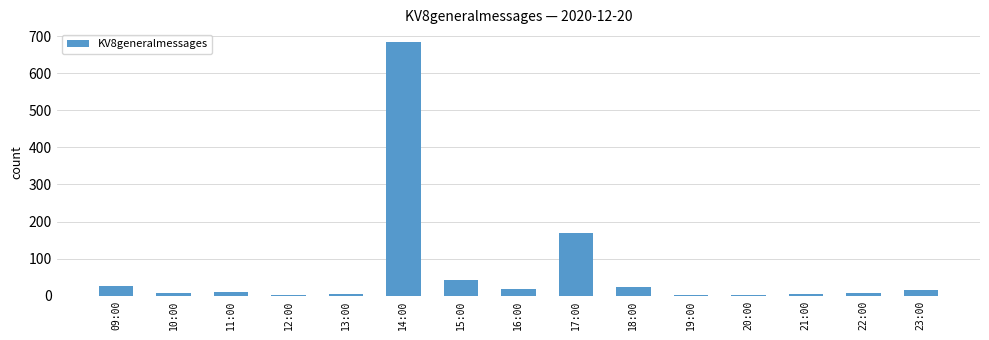

What is the change in value from 14:00 to 17:00?

-514